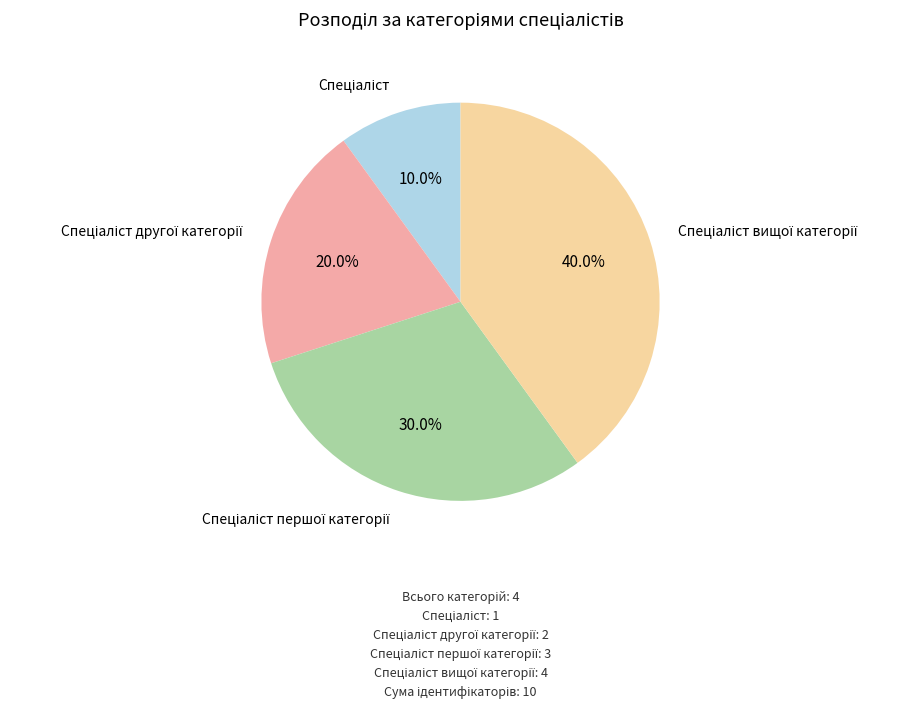

Does any single category account for the majority?

No